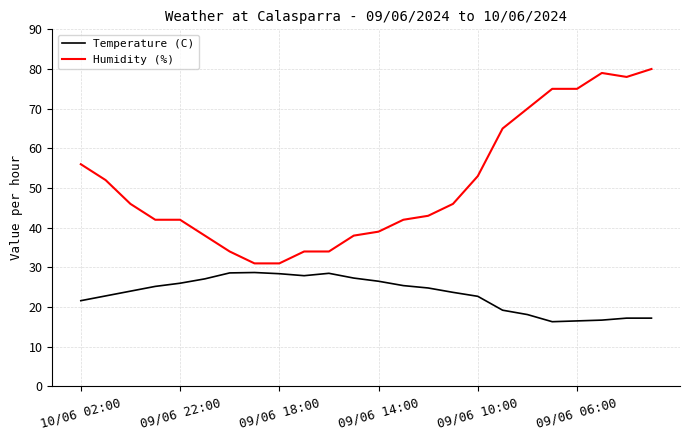

True or false: Humidity (%) and Temperature (C) cross at least once.

False